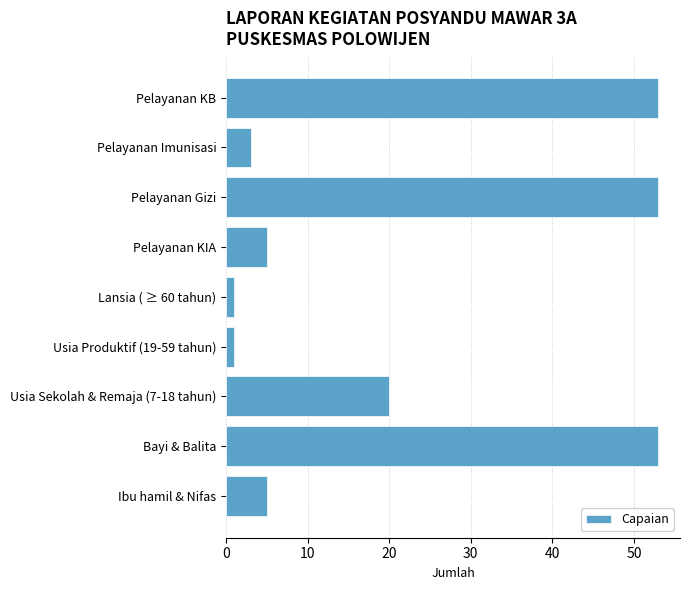

What is the sum of all values?

194